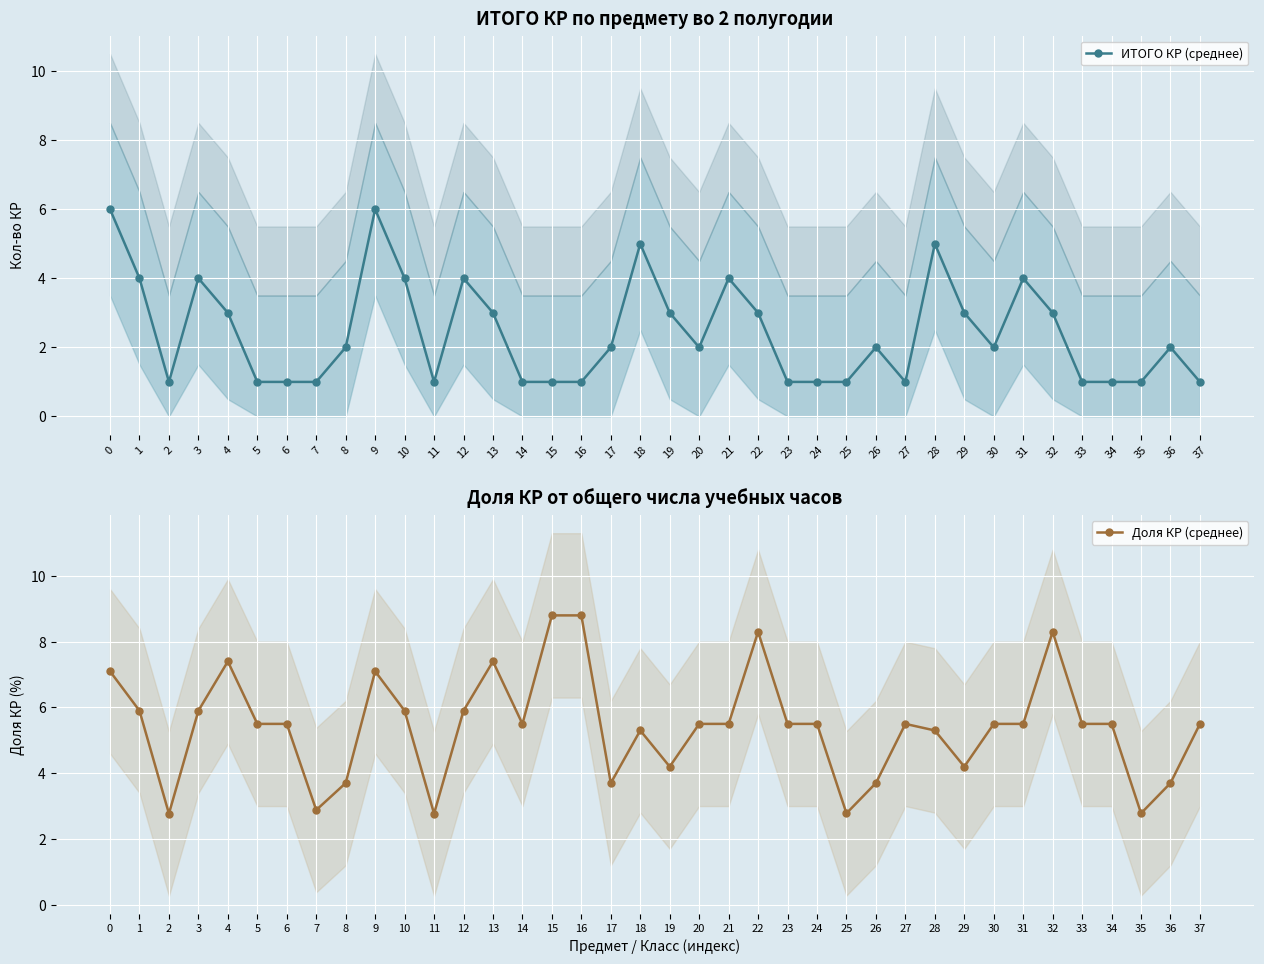

In Доля КР (среднее), how many points are higher than both neighbors (excluding endpoints)?

7